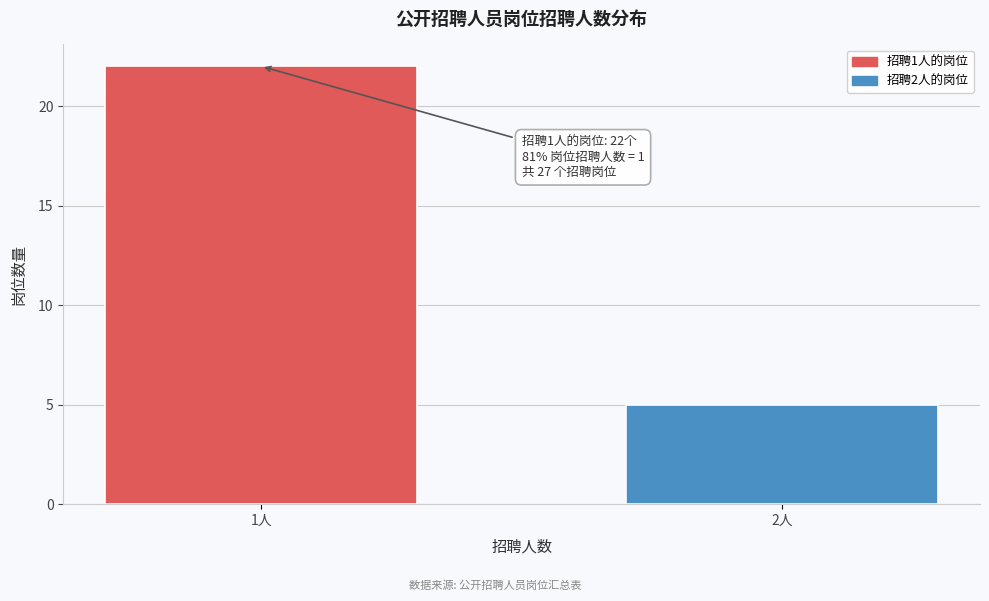

Reading left to right, list all the values displayed in this chart.

1人=22	2人=5